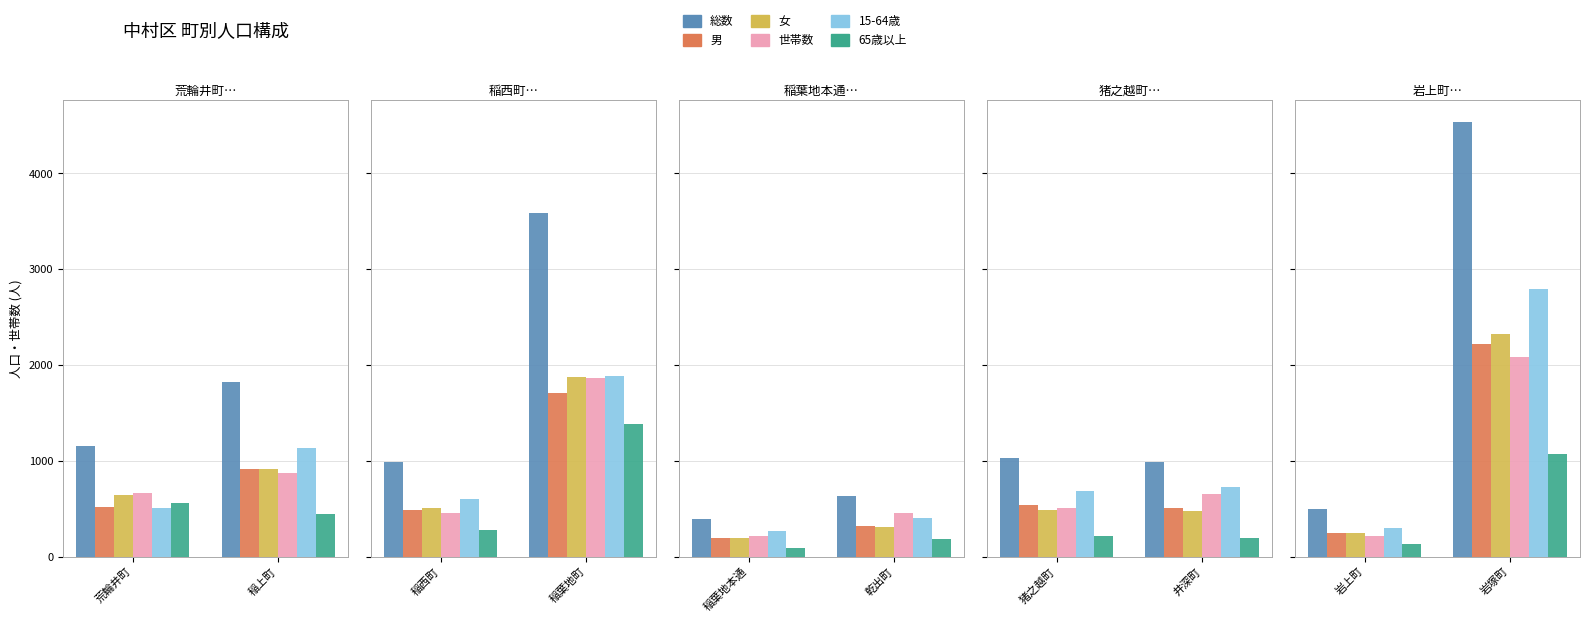

Which has a higher value, 岩塚町 or 岩上町?

岩塚町